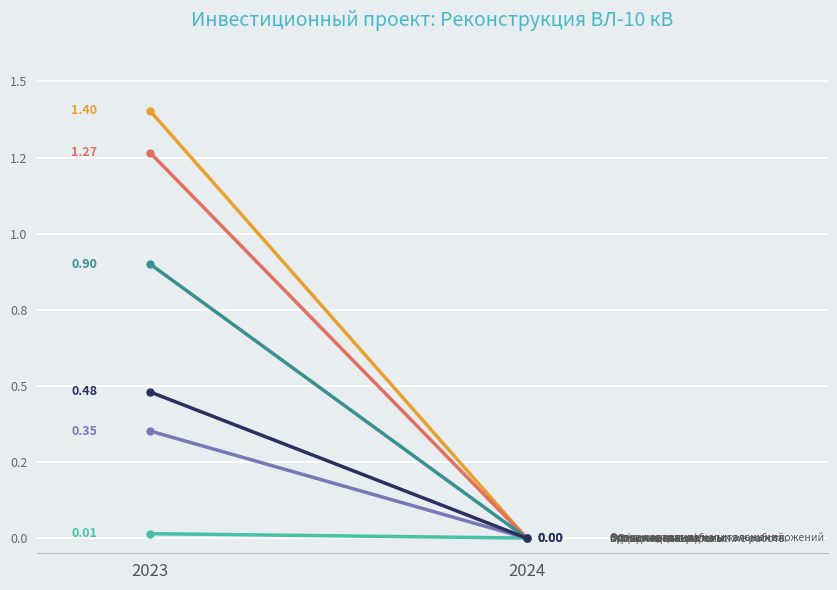

Which category has the highest value in the проектно-изыскательские работы series?

2023